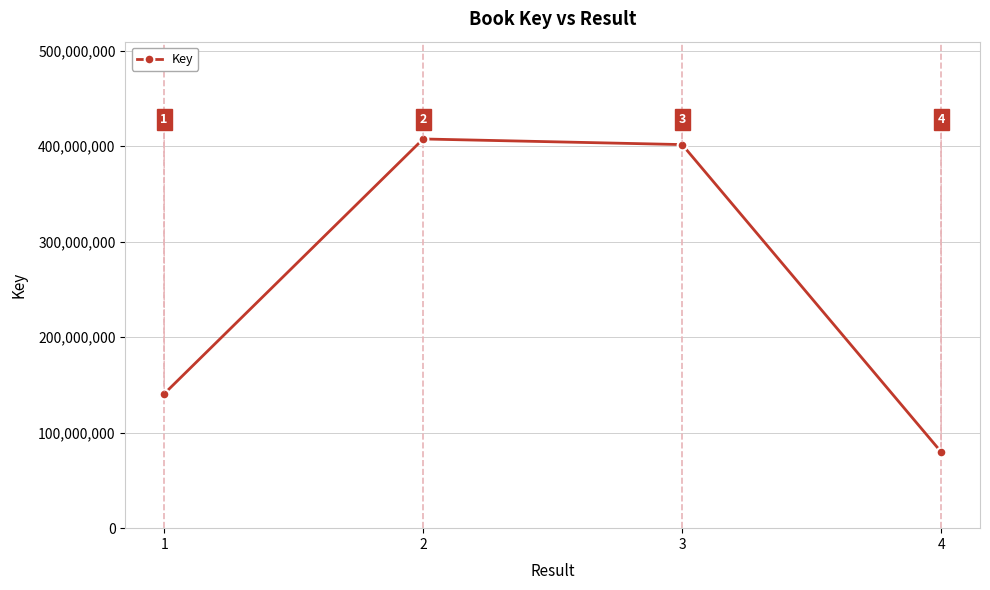

What is the value of the 2nd point from the left?

407549364